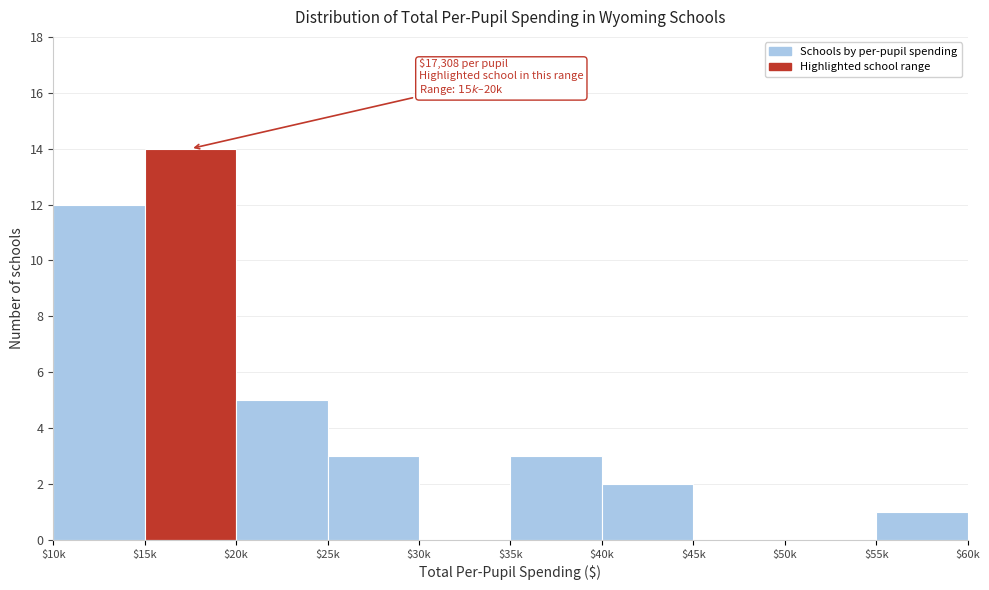

What is the sum of all values?

40